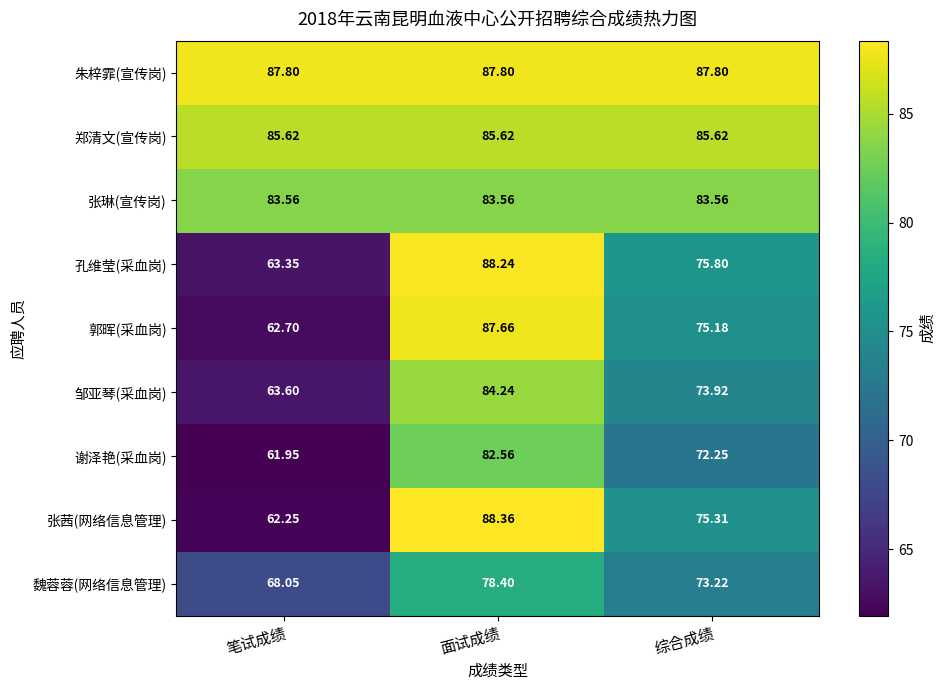

Which series has the largest range (max minus min)?

张茜(网络信息管理)